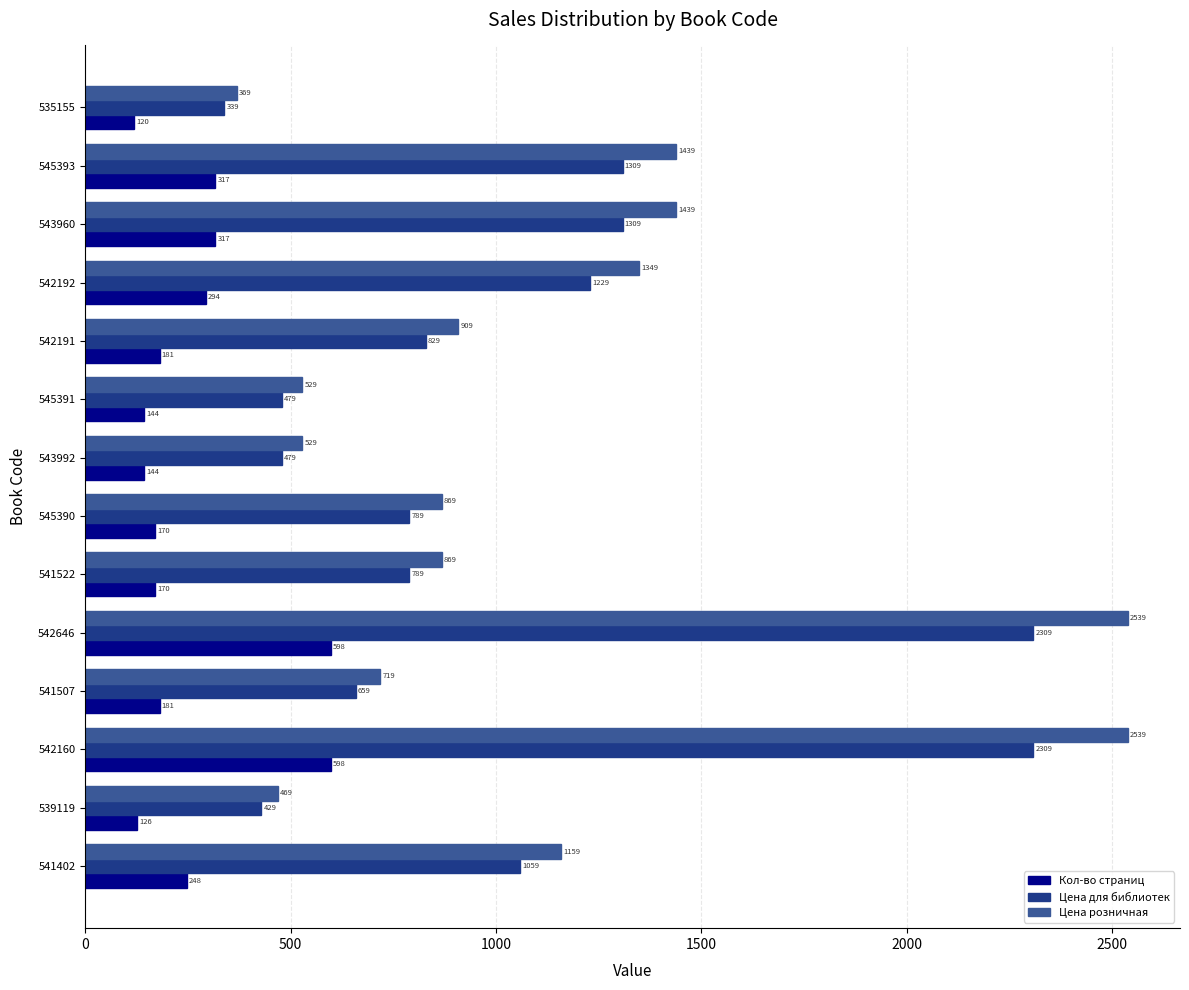

Which label corresponds to the smallest value in the chart?

535155